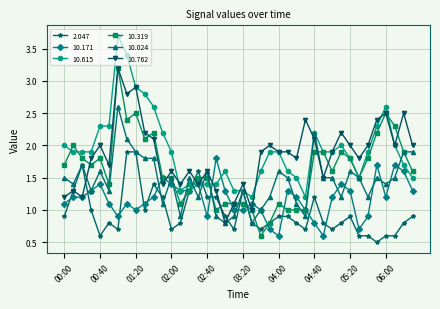

True or false: 10.615 has more than 2 interior local peaks.

True